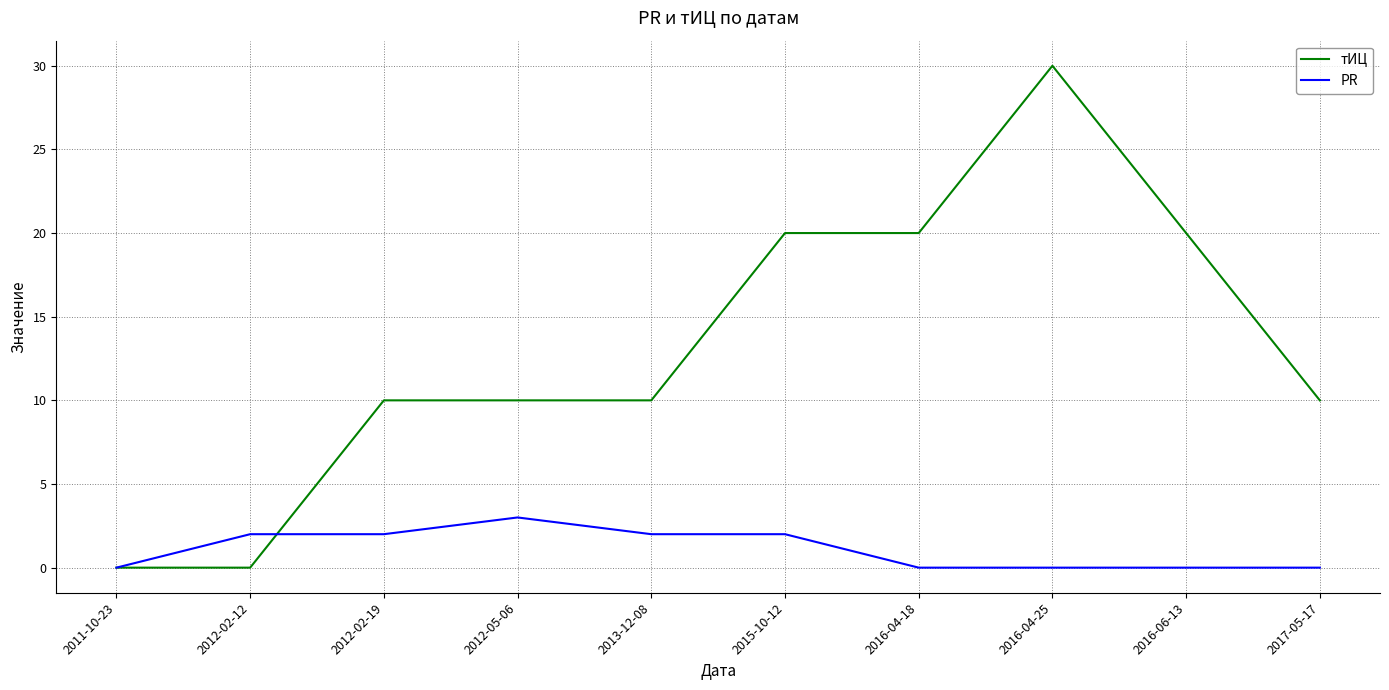

Rank the series by their average value, from lowest to highest.

PR, тИЦ